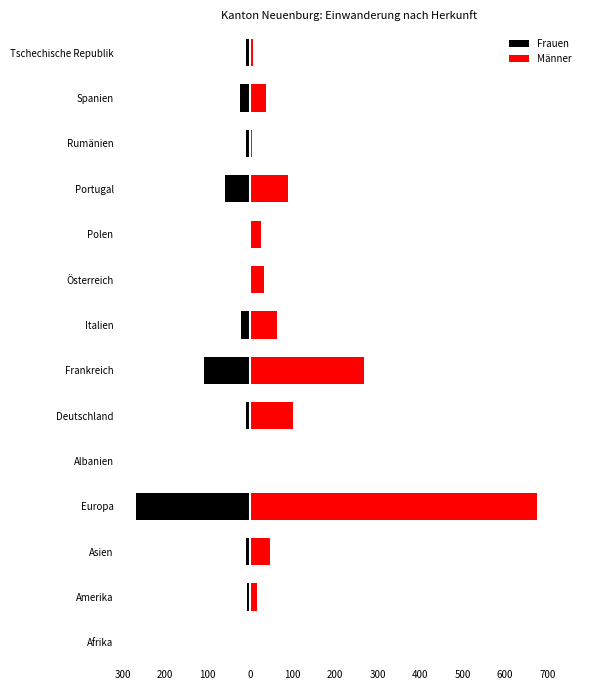

What are all the series names shown in the legend?

Frauen, Männer